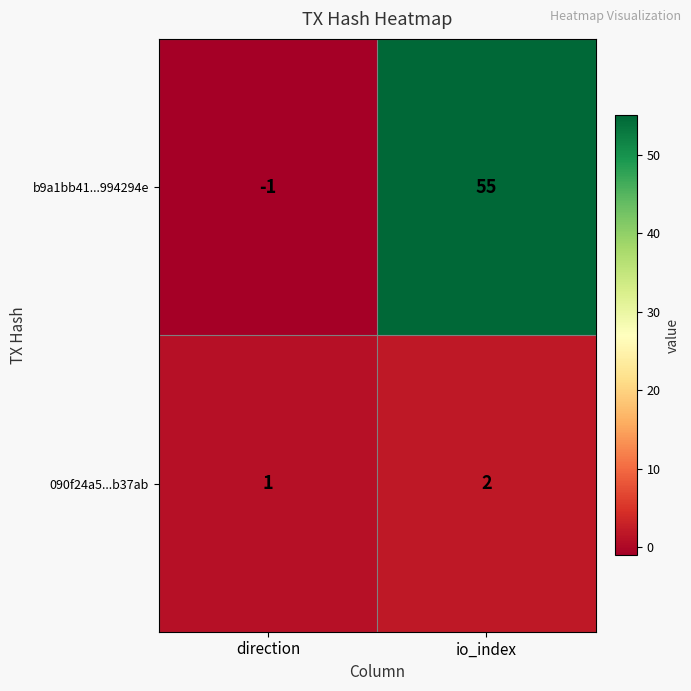

Reading left to right, extract all data points from this chart.

b9a1bb41...994294e: direction=-1	io_index=55
090f24a5...b37ab: direction=1	io_index=2